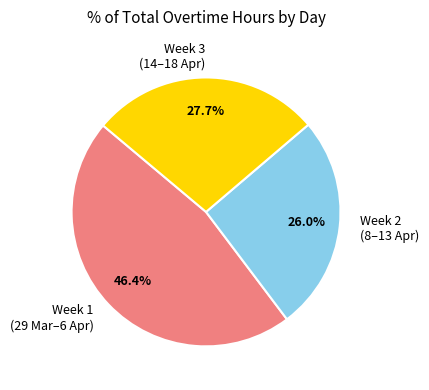

What is the smallest slice in the pie chart?

Week 2 (8–13 Apr)